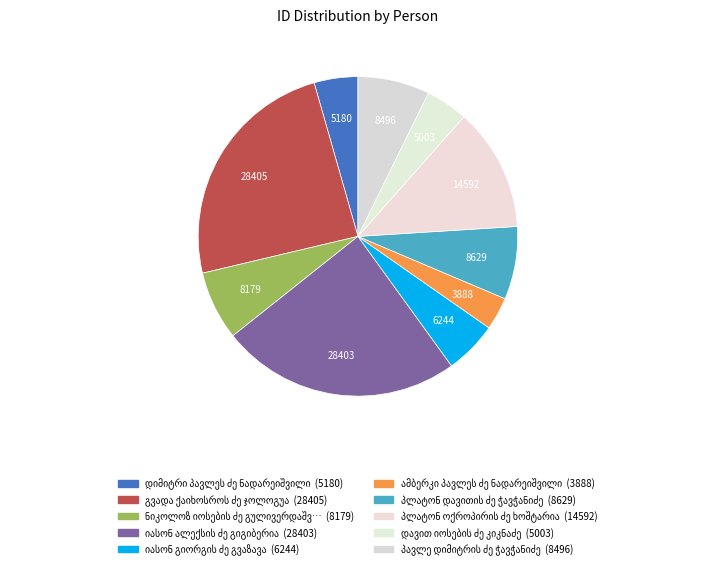

Count the number of slices in the pie.

10